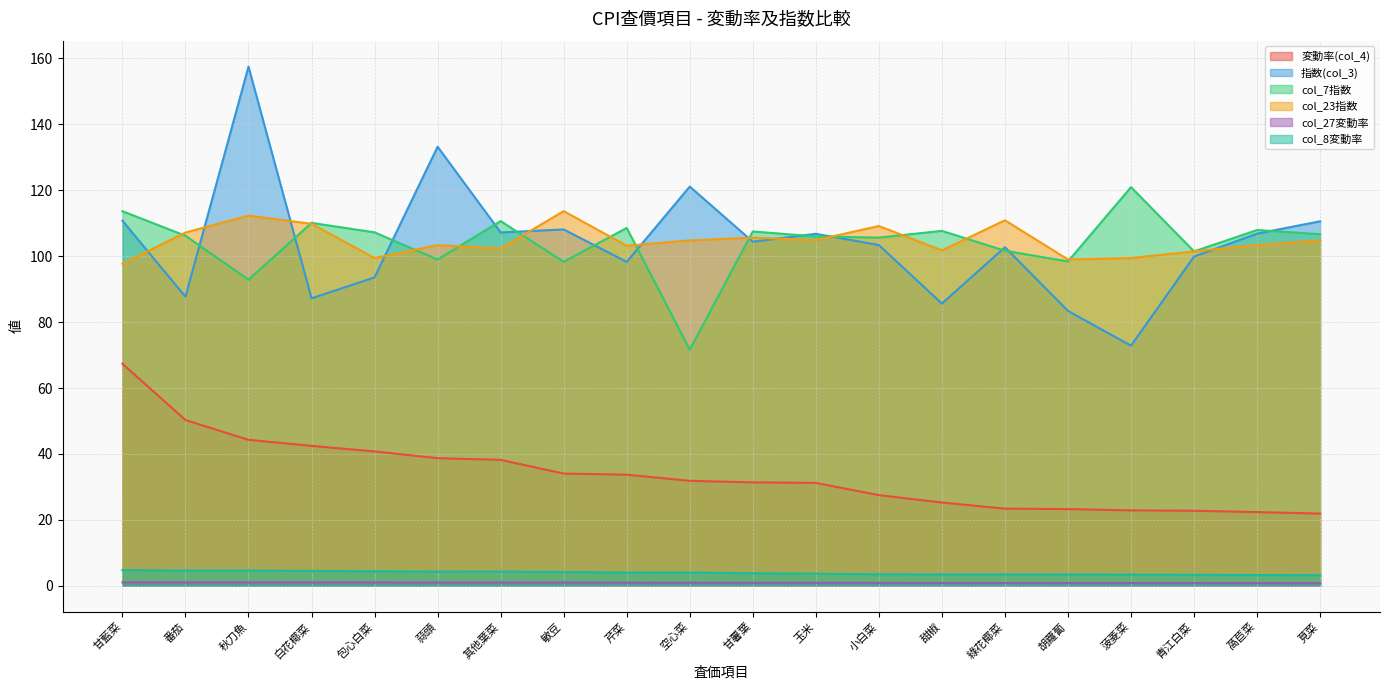

True or false: 変動率(col_4) and col_8変動率 cross at least once.

False